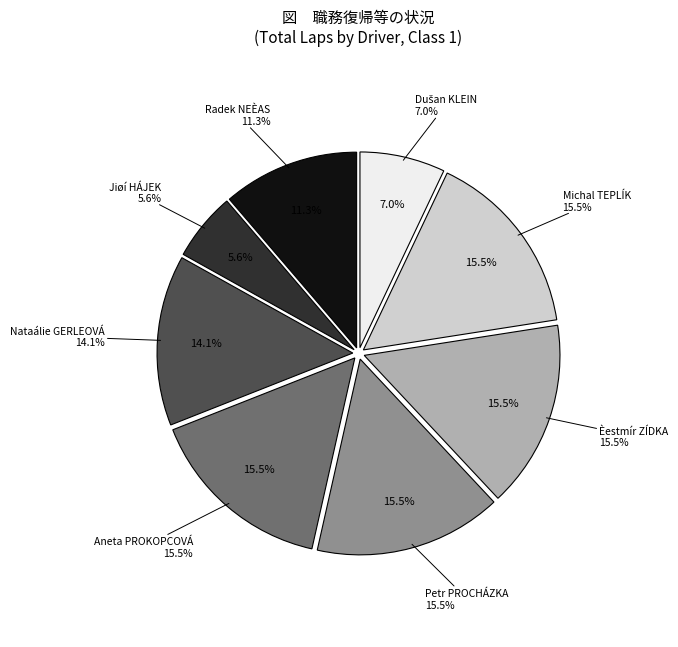

To the nearest percent, what is the combined percentage of Aneta PROKOPCOVÁ and Radek NEÈAS?

27%